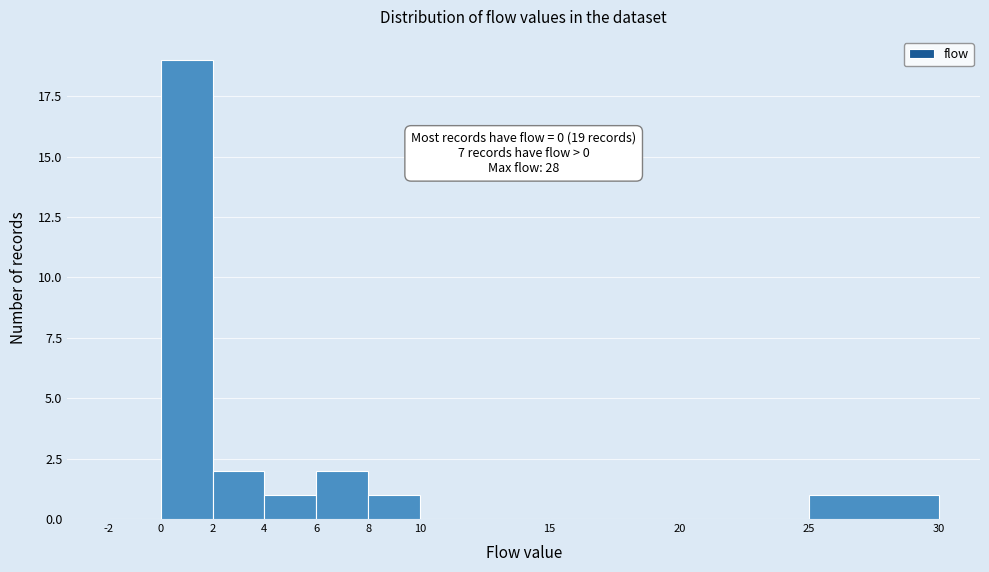

Which range on the x-axis has the tallest bar?

0 to 2